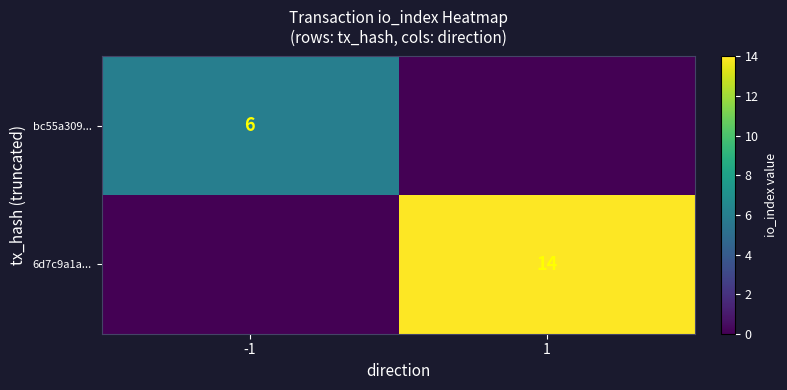

The bc55a309... series shows 6 at -1. True or false?

True